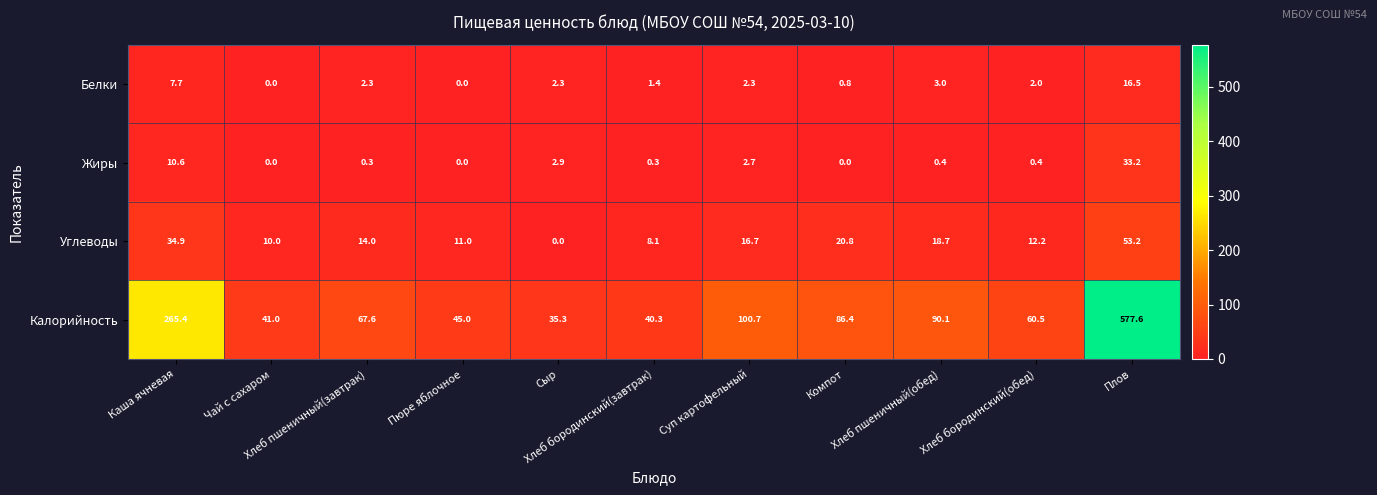

What is the difference between the highest and lowest values at Хлеб бородинский(завтрак)?

40.0